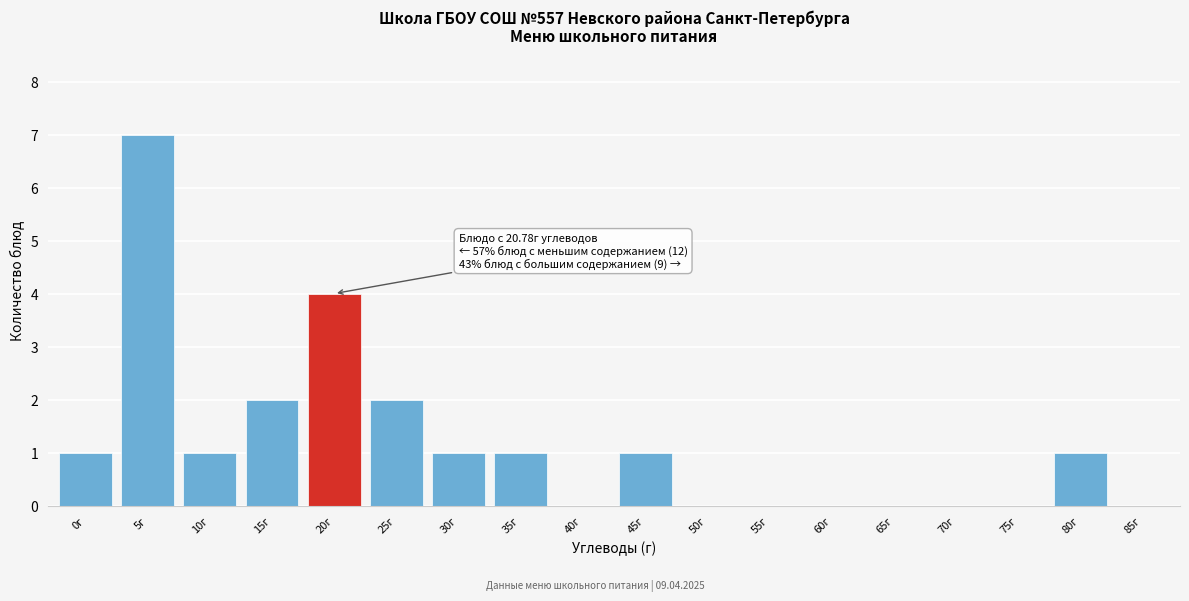

Reading left to right, what are all the values shown in this chart?

0г=1	5г=7	10г=1	15г=2	20г=4	25г=2	30г=1	35г=1	40г=0	45г=1	50г=0	55г=0	60г=0	65г=0	70г=0	75г=0	80г=1	85г=0